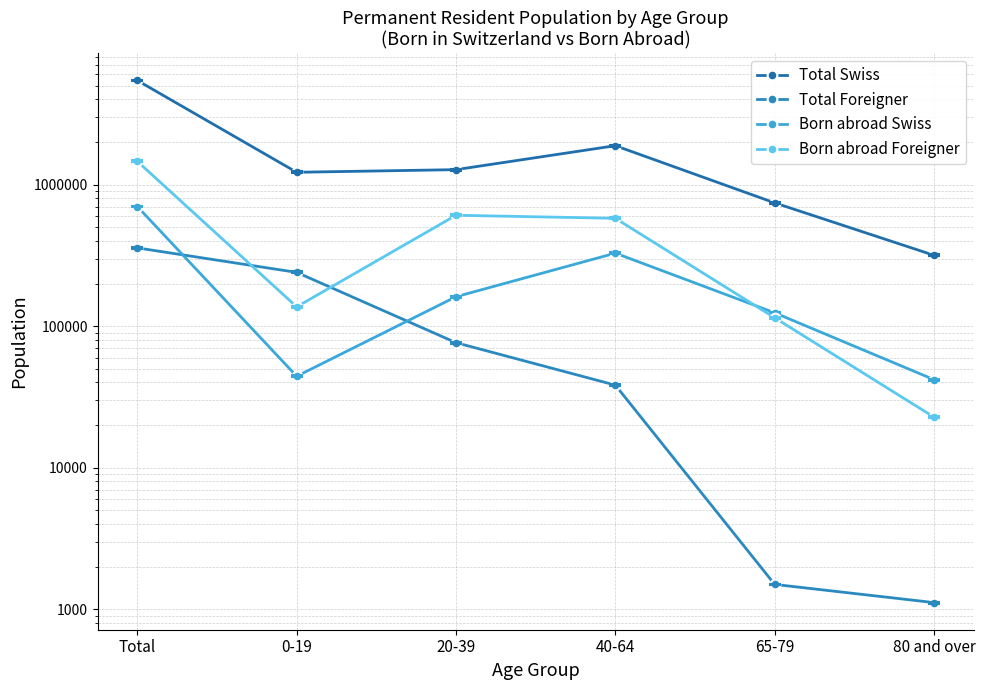

How many categories are shown in the chart?

6